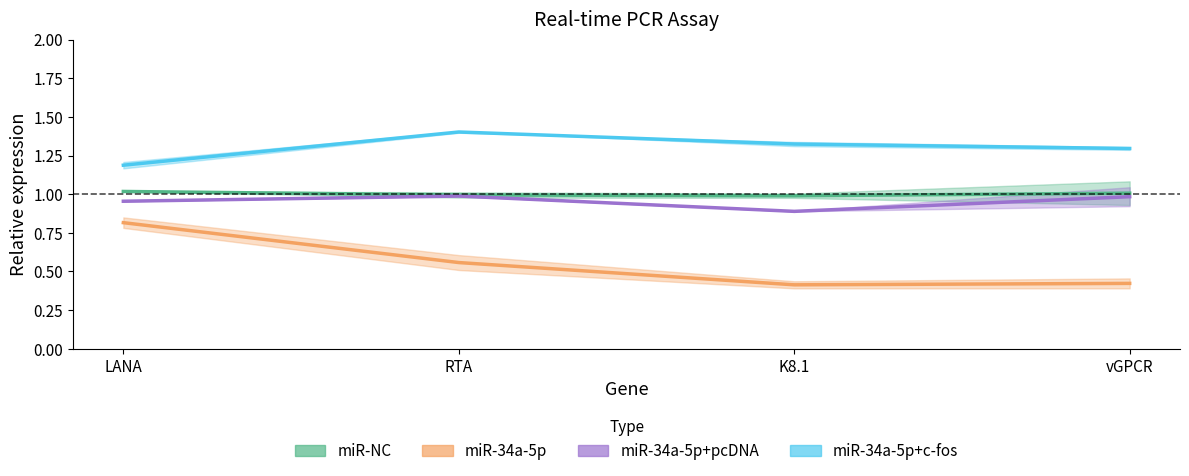

How many categories are shown in the chart?

4